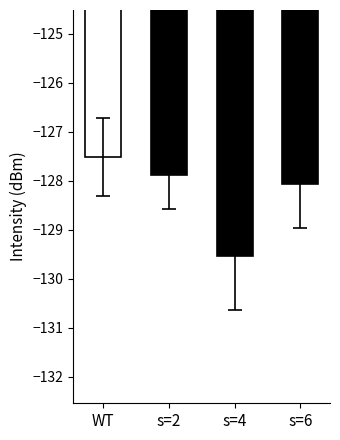

What value does the data have at WT?

-127.5